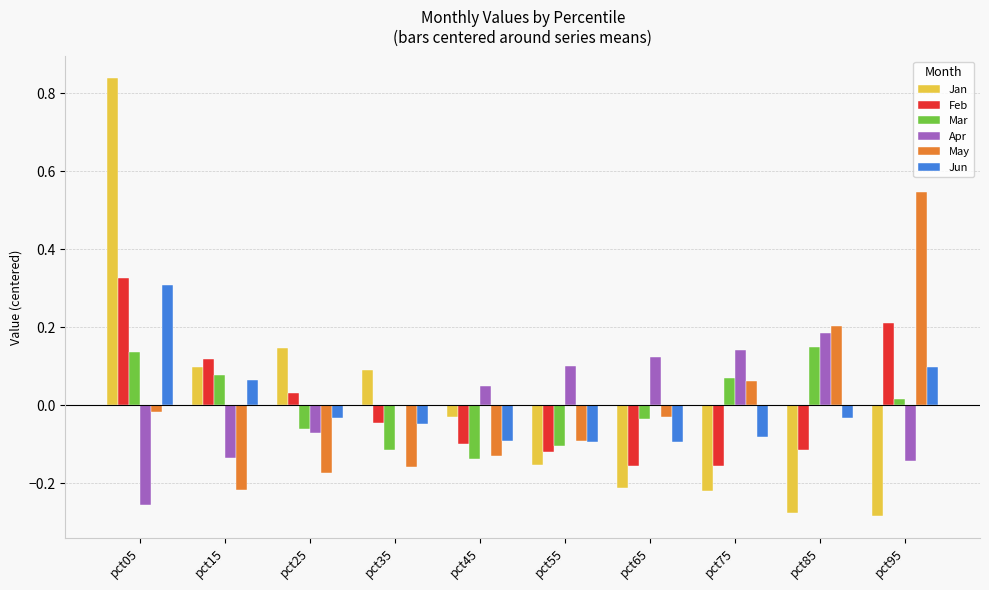

At which category is the sum across all series the highest?

pct05